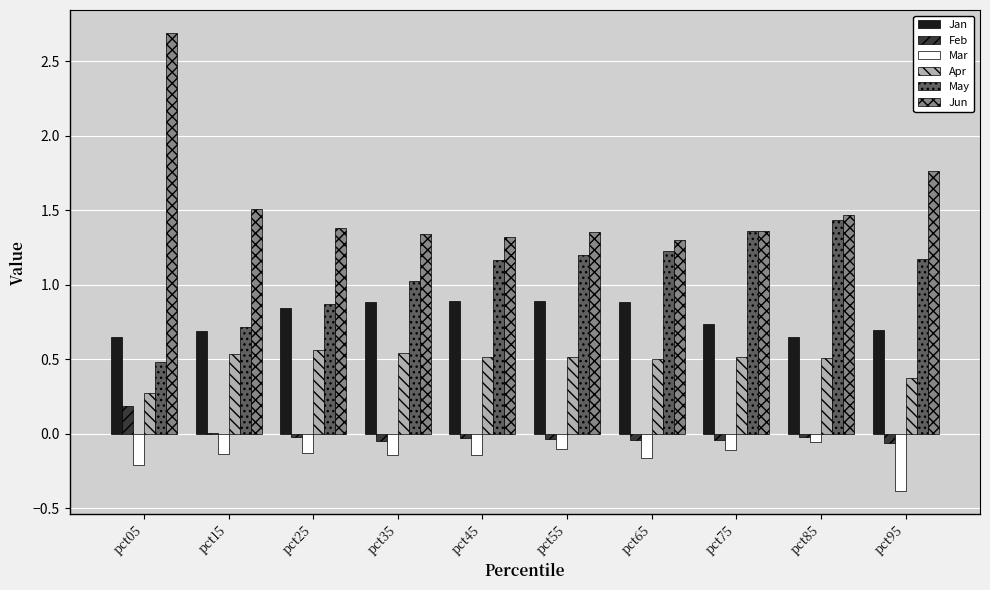

True or false: May has a value of 1.0 at pct35.

True